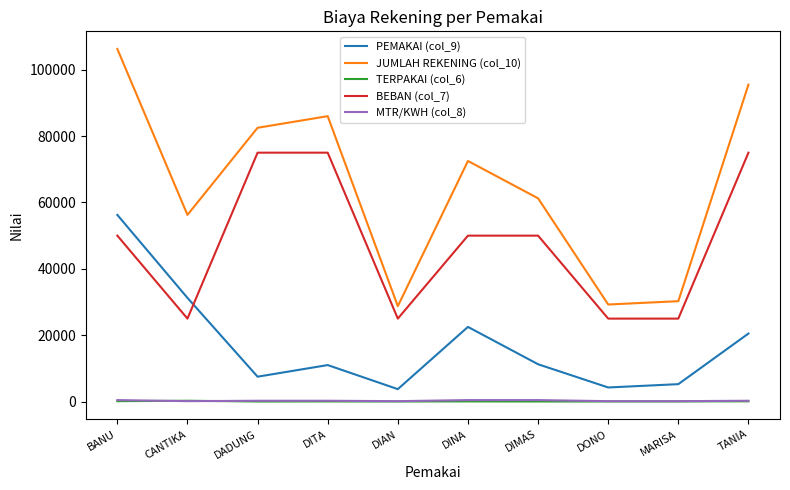

What is the smallest value displayed?

25